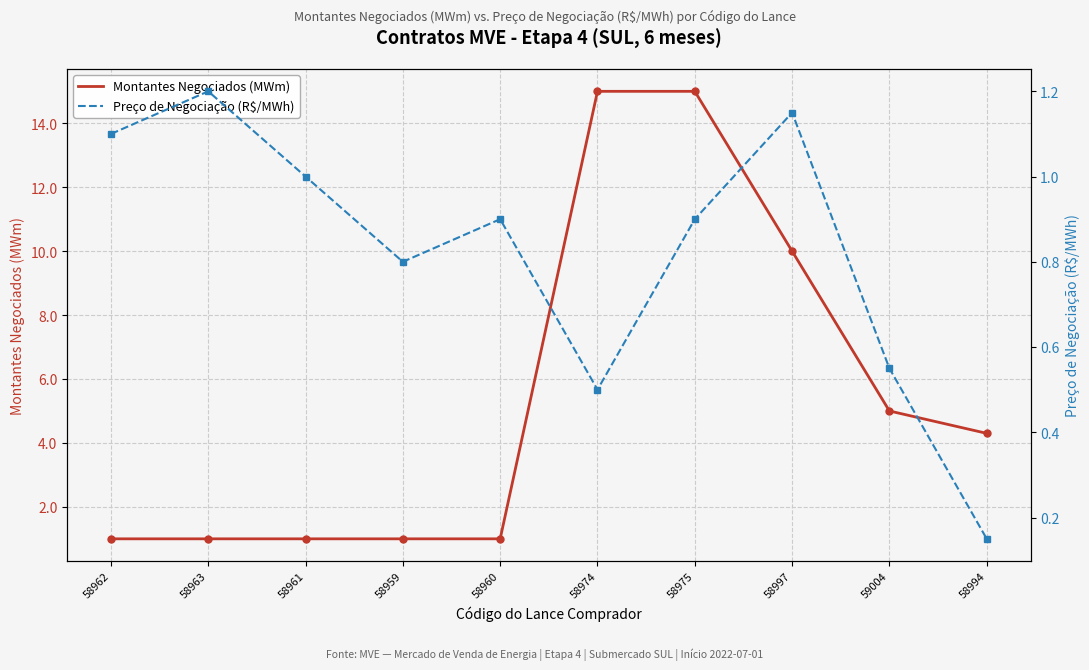

Reading right to left, list all the values displayed in this chart.

Montantes Negociados (MWm): 58994=4.3	59004=5.0	58997=10.0	58975=15.0	58974=15.0	58960=1.0	58959=1.0	58961=1.0	58963=1.0	58962=1.0
Preço de Negociação (R$/MWh): 58994=0.1	59004=0.6	58997=1.1	58975=0.9	58974=0.5	58960=0.9	58959=0.8	58961=1.0	58963=1.2	58962=1.1